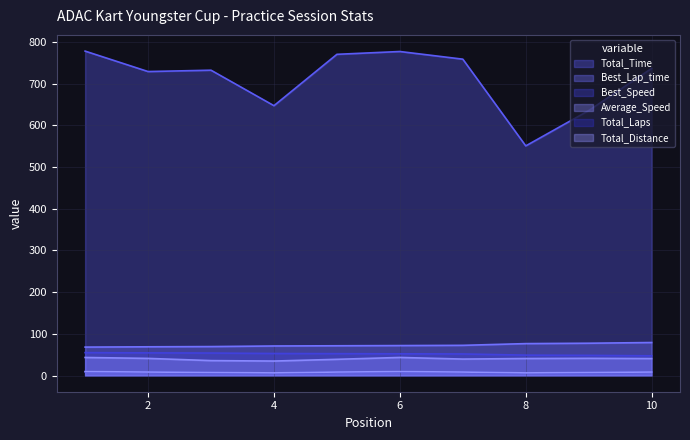

True or false: Total_Distance and Total_Time cross at least once.

False